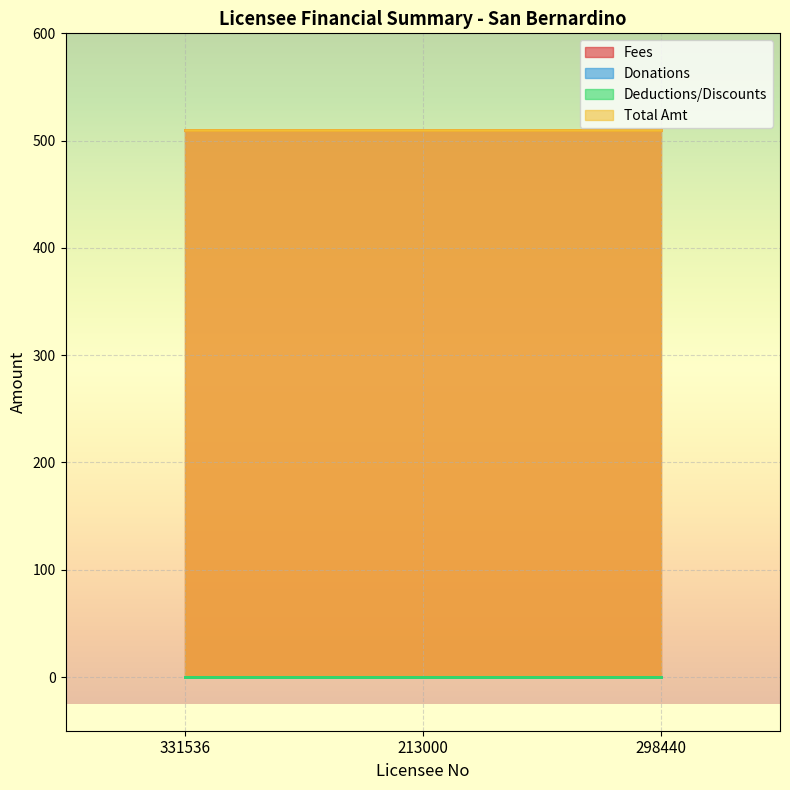

Reading left to right, transcribe all the data shown in this chart.

Fees: 331536=510	213000=510	298440=510
Donations: 331536=0	213000=0	298440=0
Deductions/Discounts: 331536=0	213000=0	298440=0
Total Amt: 331536=510	213000=510	298440=510